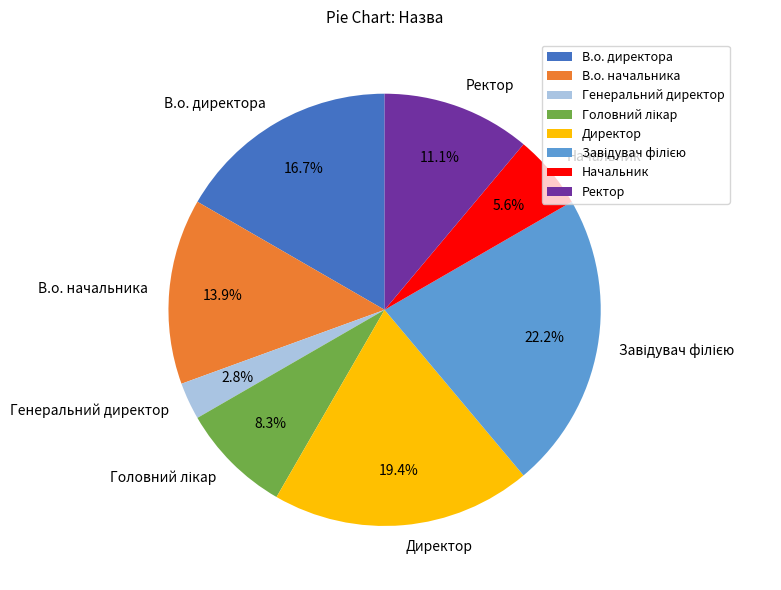

Is it true that Ректор is 1% of the pie?

False